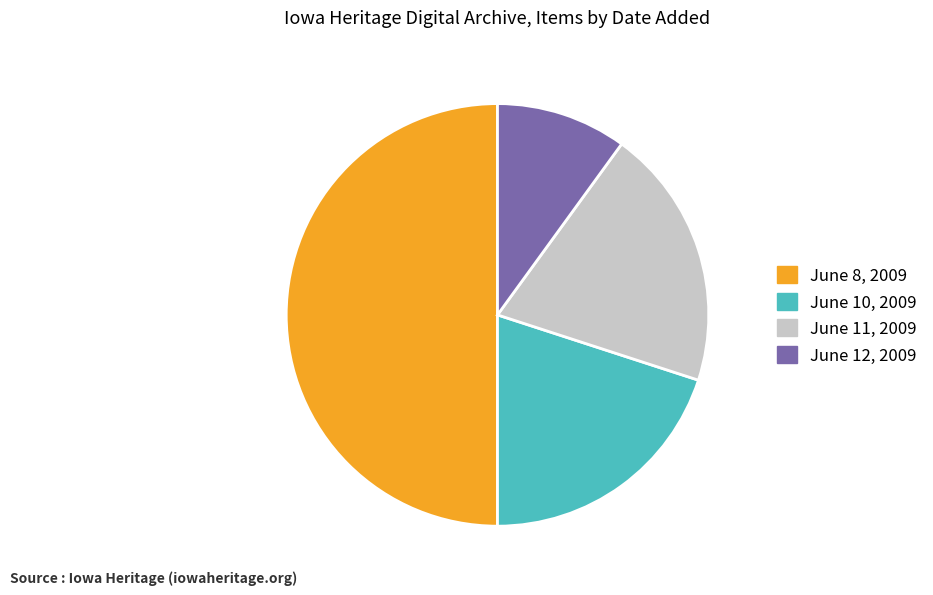

What is the ratio of the value at June 8, 2009 to the value at June 11, 2009?

2.5